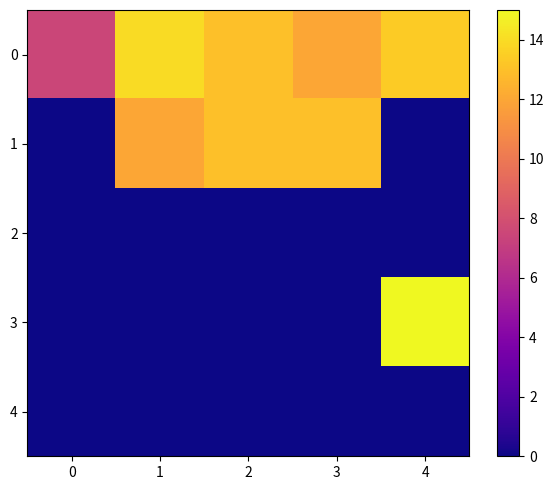

What is the highest value of the 3 series?

15.0